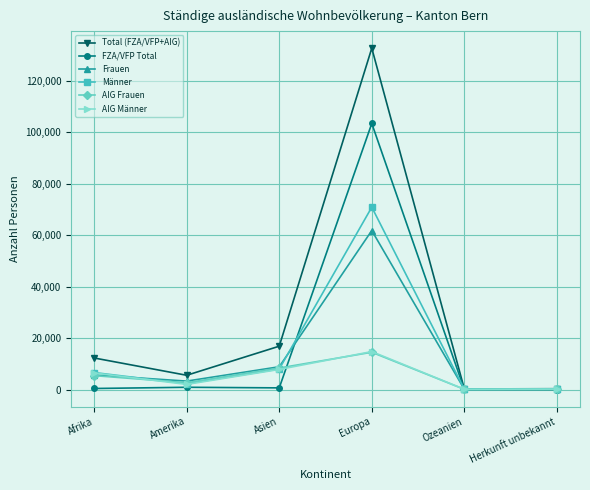

Is it true that Total (FZA/VFP+AIG) equals 181699 at Europa?

False